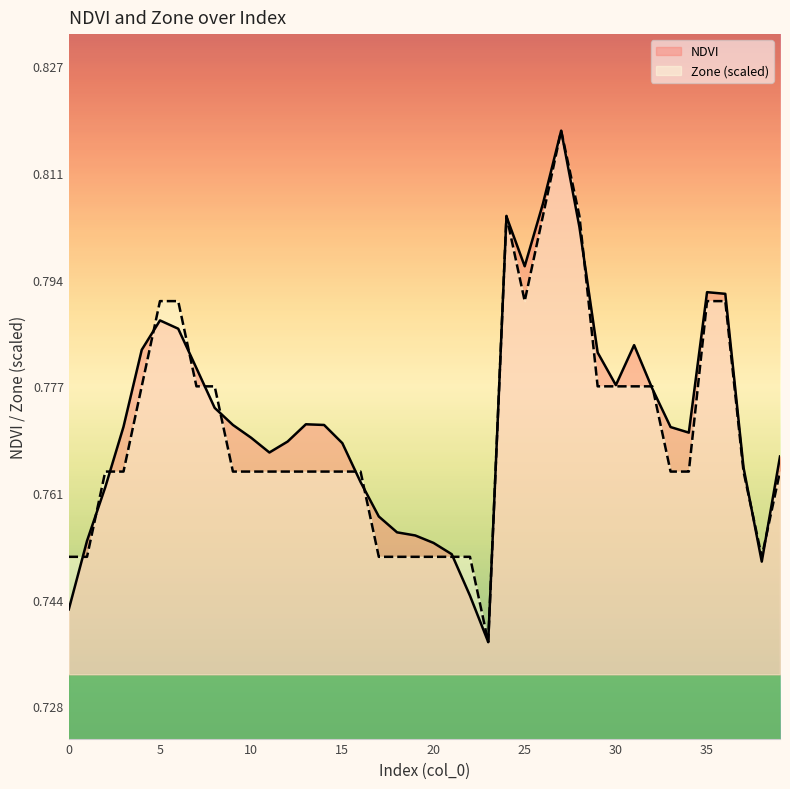

Where is Zone nearest to the value 0?

23